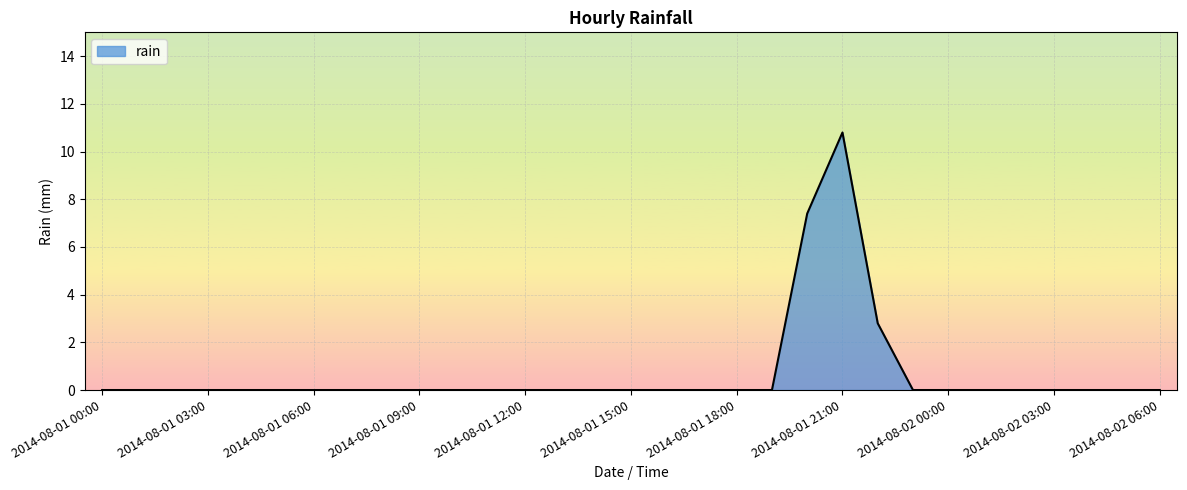

What is the sum of all values?

21.0